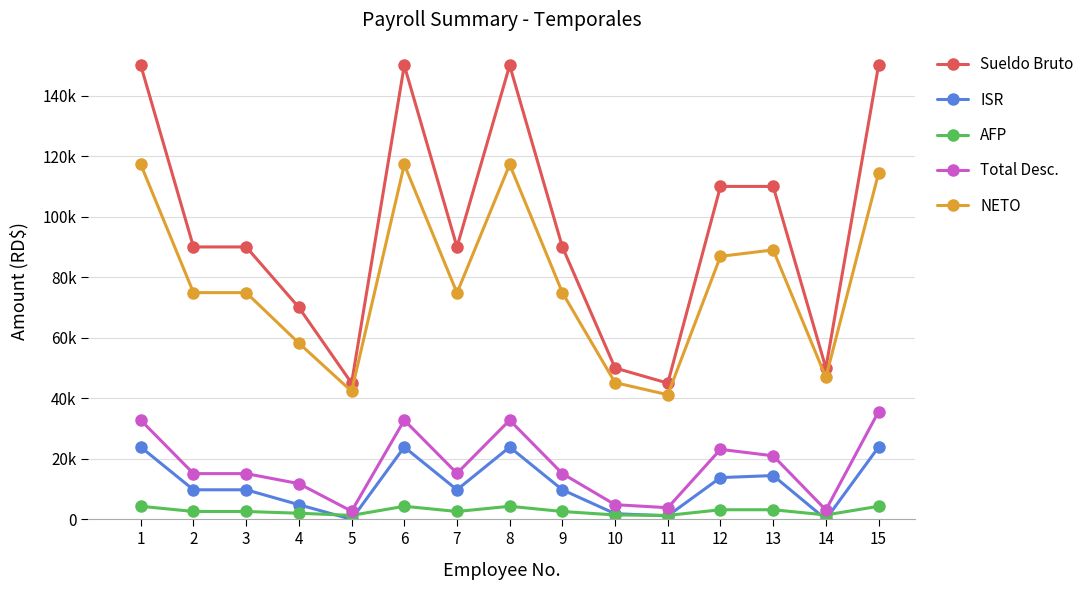

Rank the series by their maximum value, from lowest to highest.

AFP, ISR, Total Desc., NETO, Sueldo Bruto